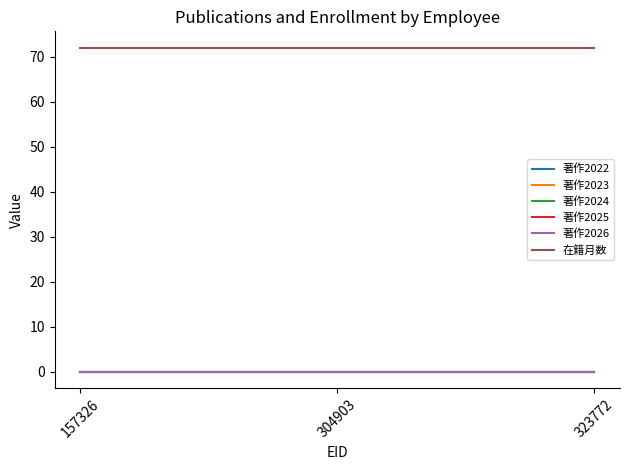

Is this an area chart (filled region under the line)?

No